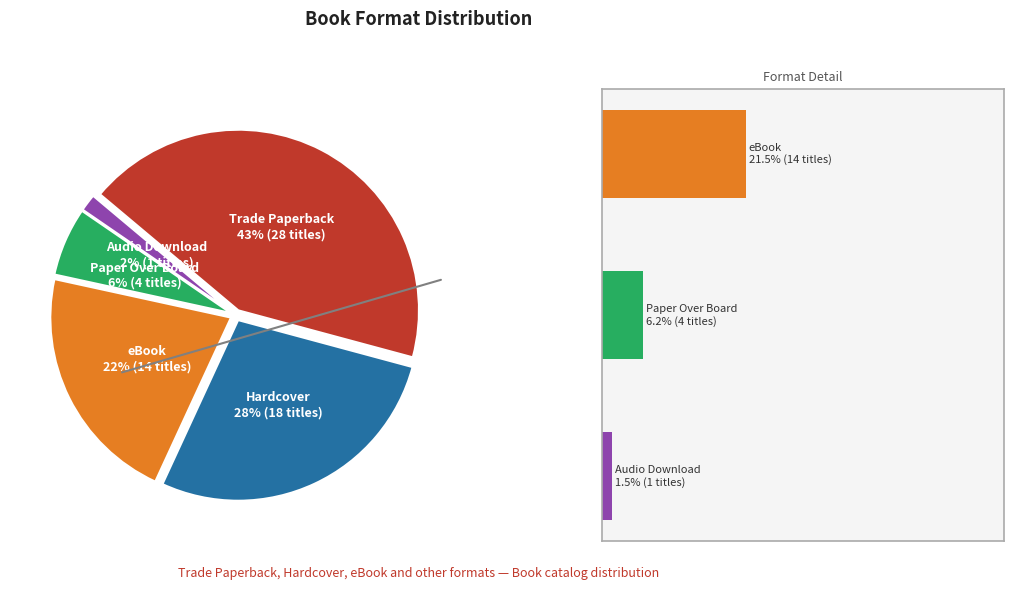

To the nearest percent, what portion does Audio Download represent?

2%